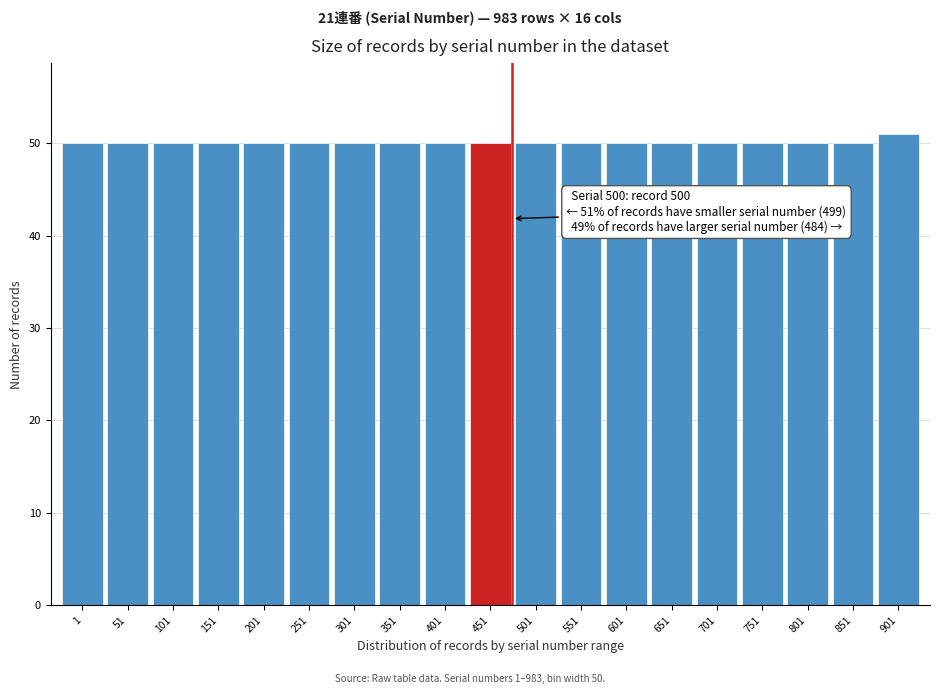

Reading left to right, what are all the values shown in this chart?

1=50	51=50	101=50	151=50	201=50	251=50	301=50	351=50	401=50	451=50	501=50	551=50	601=50	651=50	701=50	751=50	801=50	851=50	901=51